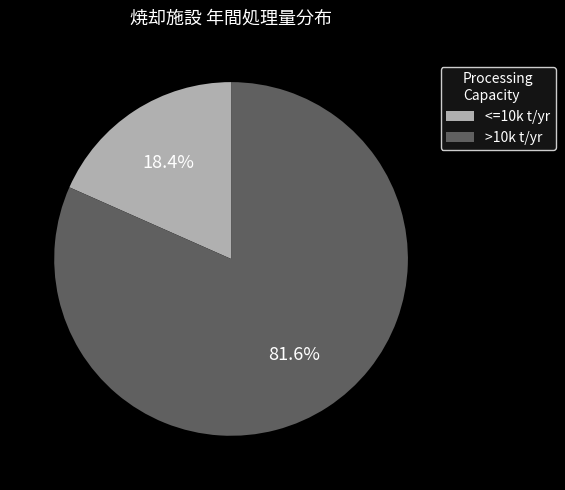

Approximately how many times larger is the value at >10k t/yr compared to <=10k t/yr?

4.4